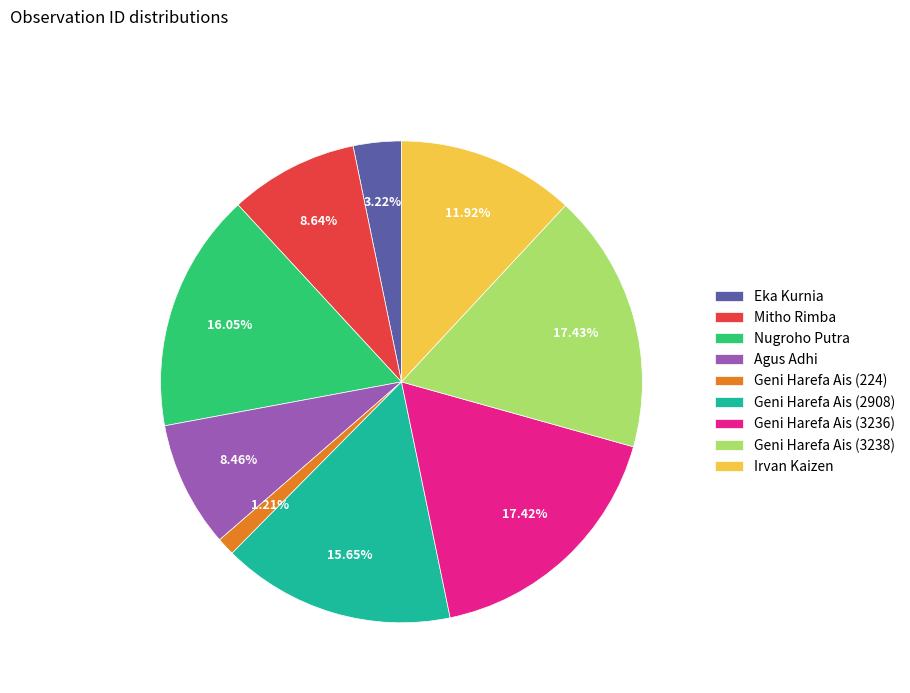

Which slice is the smallest?

Geni Harefa Ais (224)